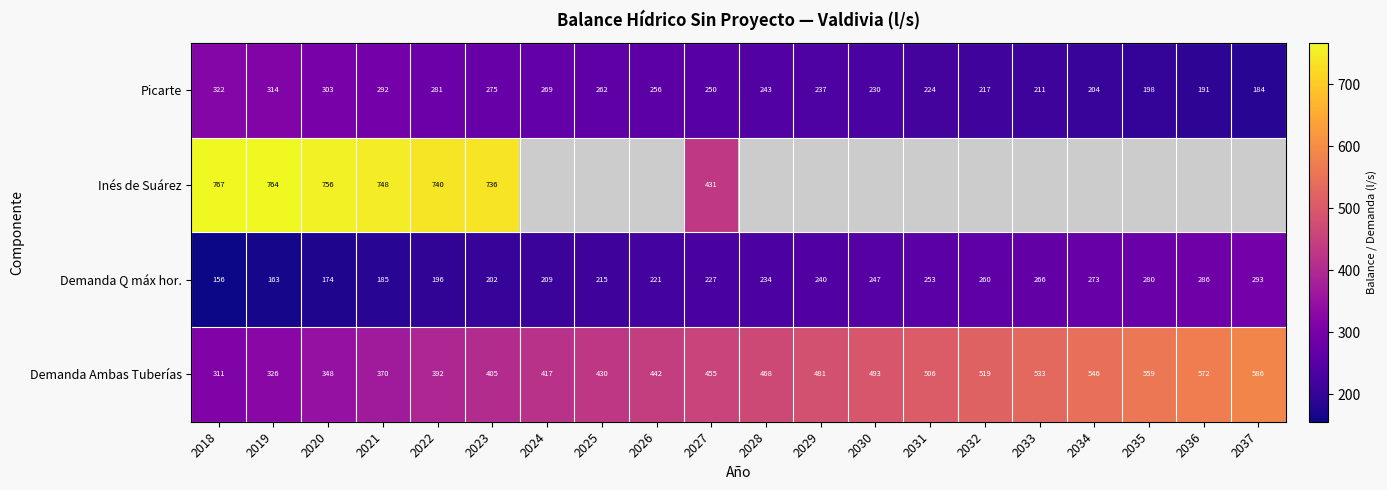

What is the smallest value displayed?

155.5